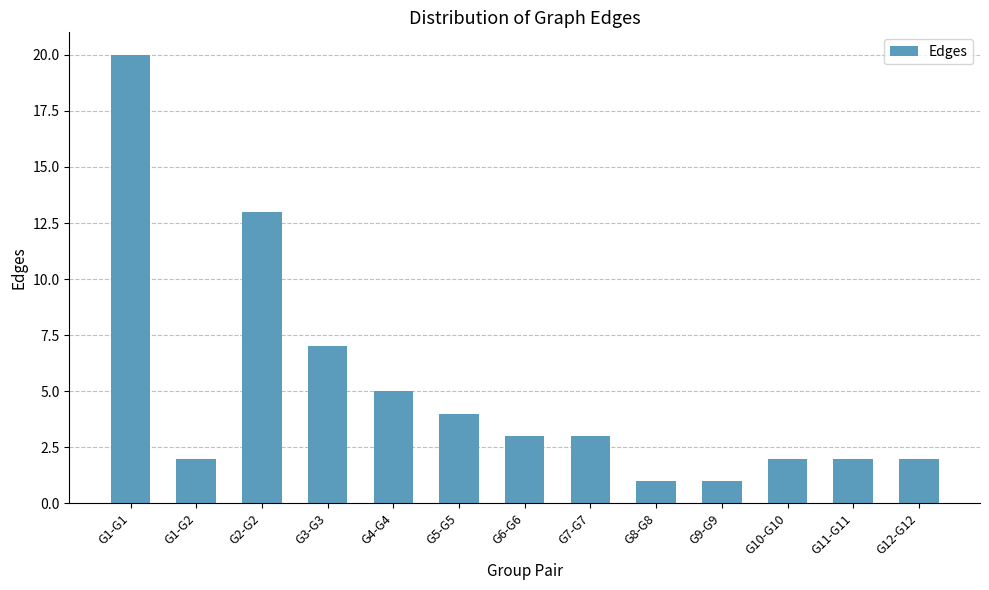

What is the difference between the maximum and minimum values?

19